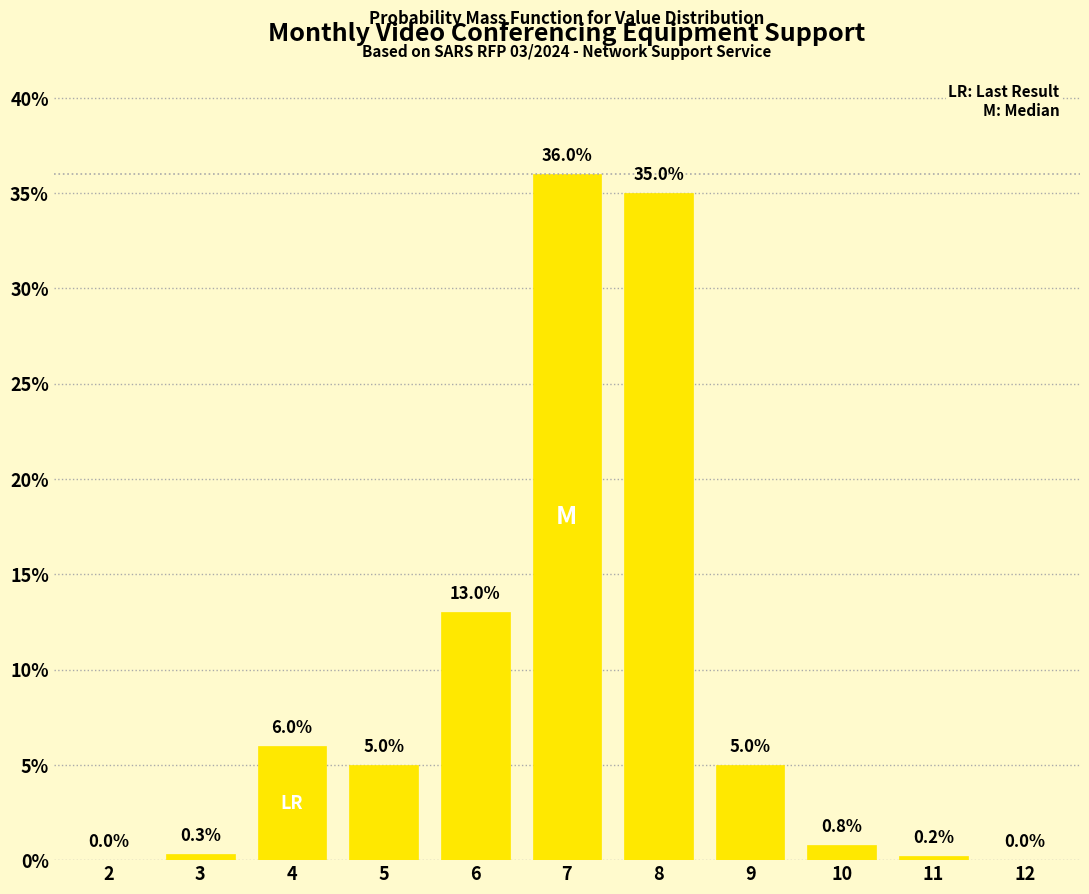

Reading left to right, list all the values displayed in this chart.

2=0.0	3=0.3	4=6.0	5=5.0	6=13.0	7=36.0	8=35.0	9=5.0	10=0.8	11=0.2	12=0.0